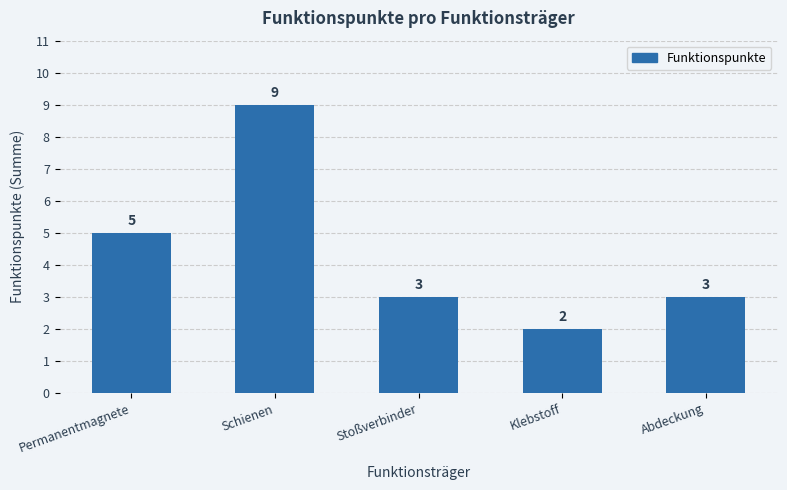

The value at Schienen is 9. True or false?

True